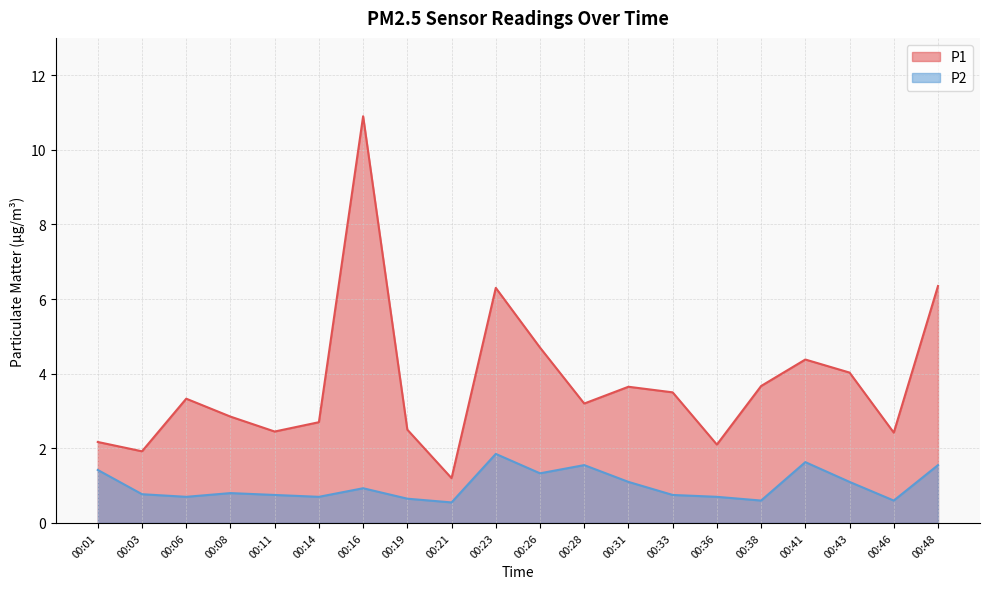

At which category is the sum across all series the highest?

00:16